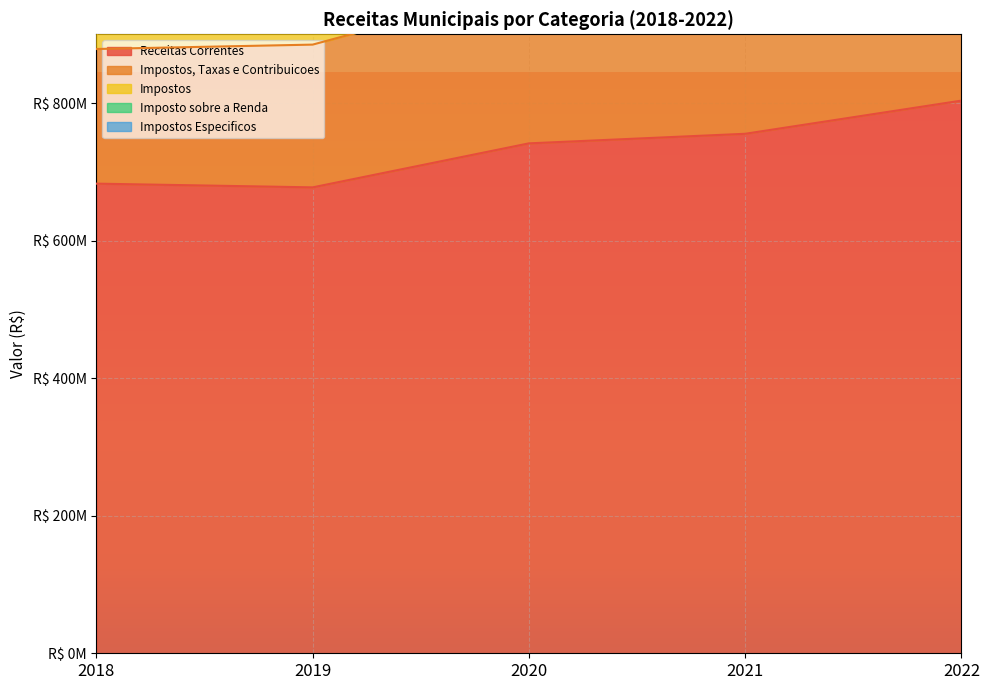

True or false: Receitas Correntes has a value of 683355627.2 at 2018.

True